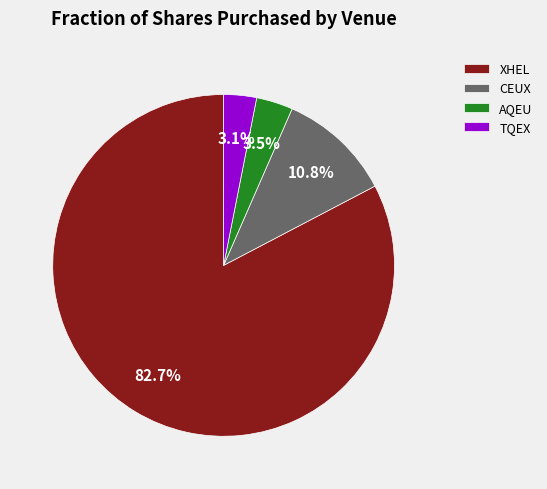

Which category has the biggest portion of the pie?

XHEL